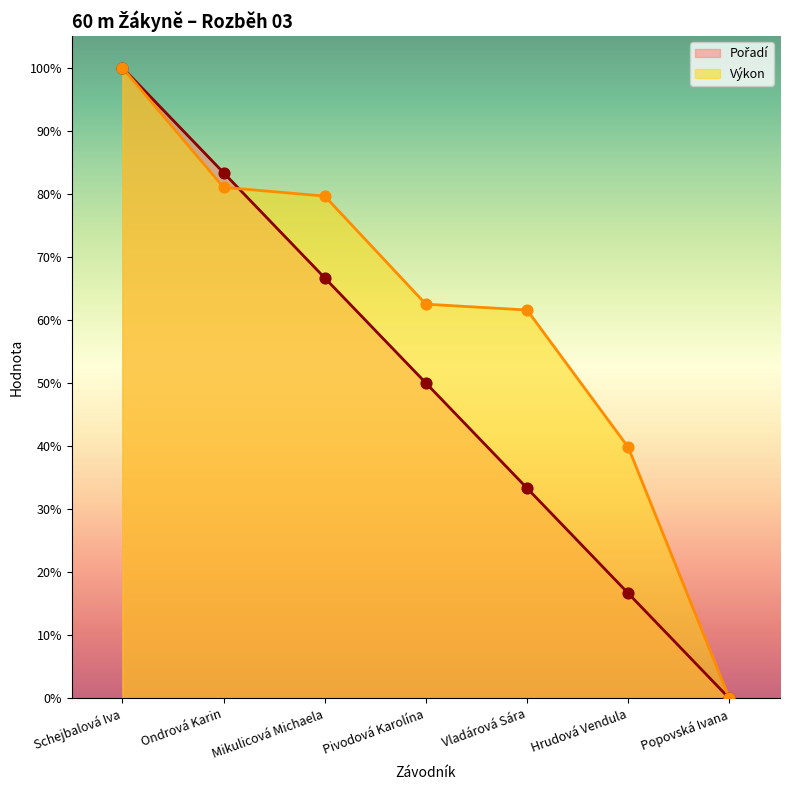

Which series has the largest Y range (max minus min)?

Pořadí